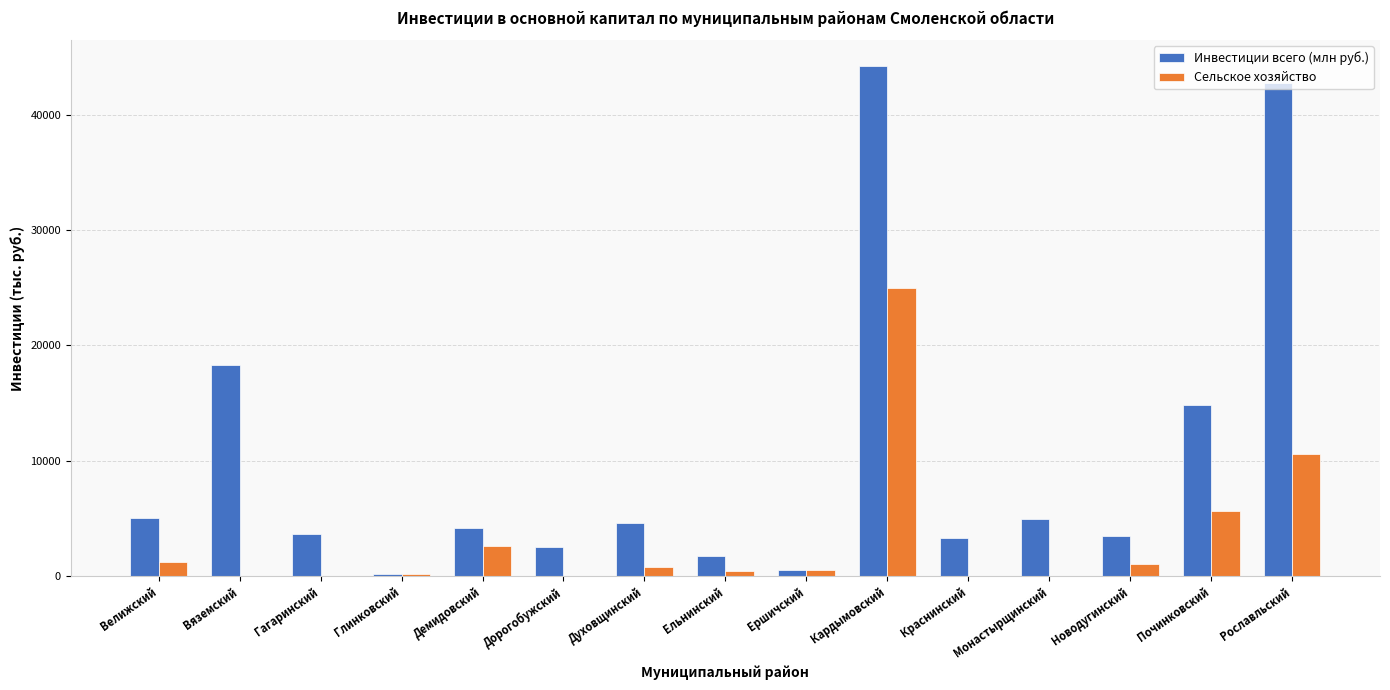

At which category is the sum across all series the highest?

Кардымовский